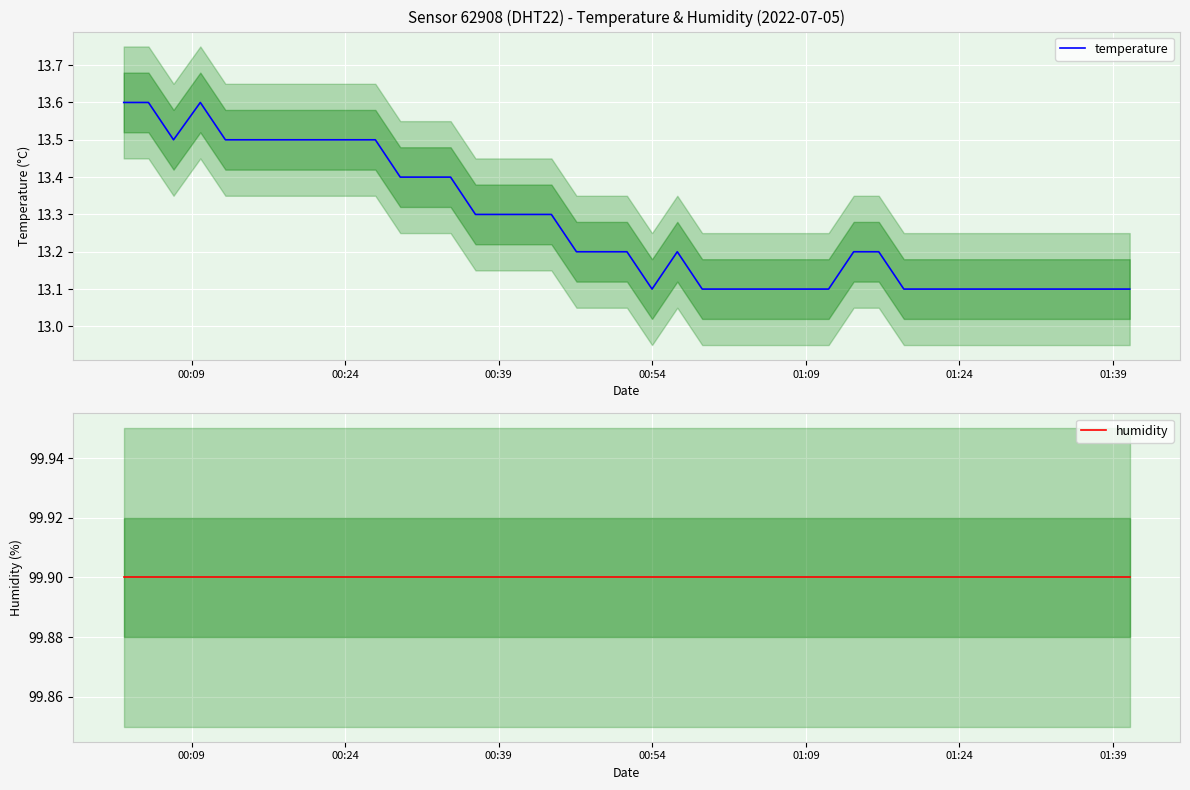

What is the lowest value of the temperature series?

13.1